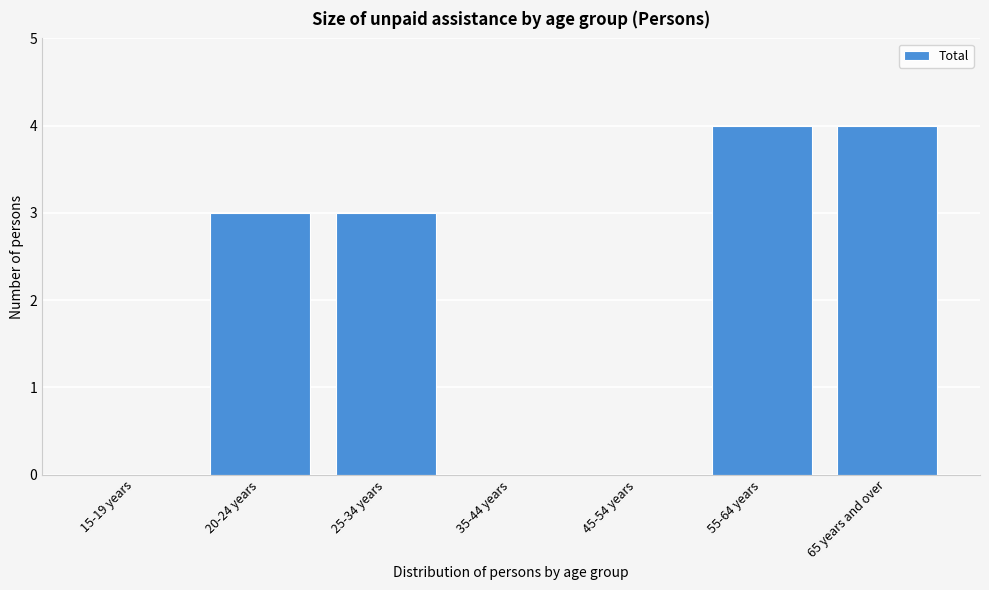

Reading left to right, transcribe all the data shown in this chart.

15-19 years=0	20-24 years=3	25-34 years=3	35-44 years=0	45-54 years=0	55-64 years=4	65 years and over=4